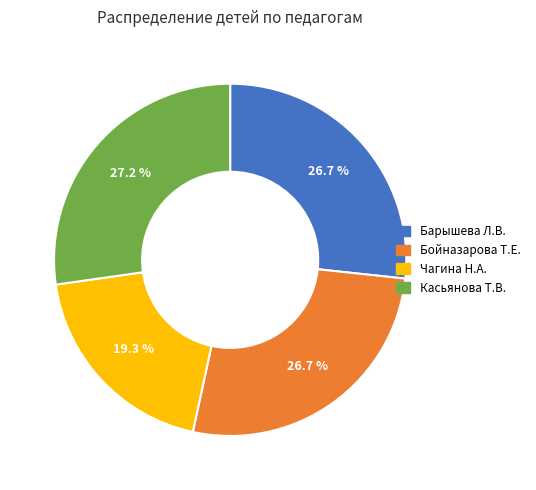

Is there any slice that represents more than half of the pie?

No